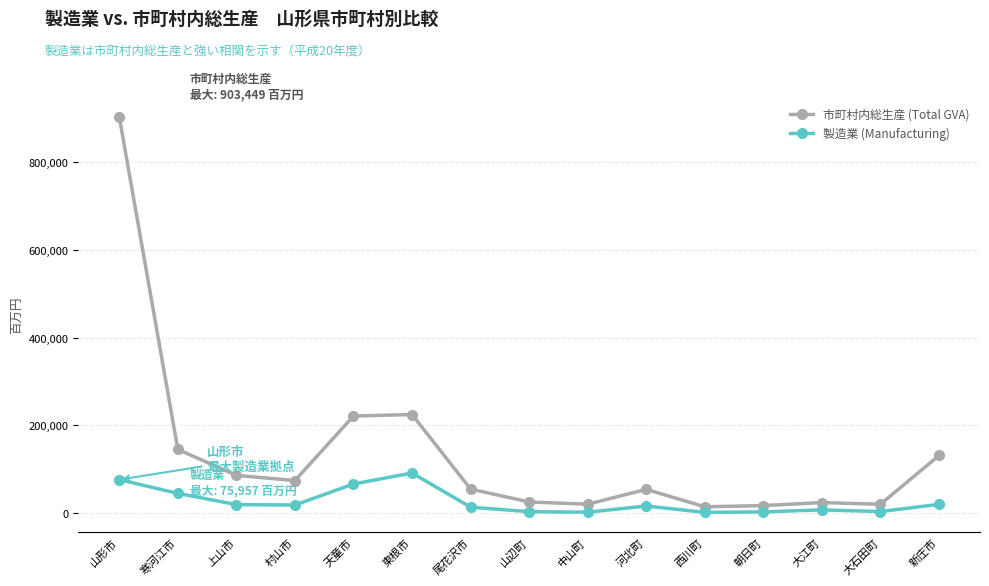

Which series has the widest spread of values?

市町村内総生産 (Total GVA)